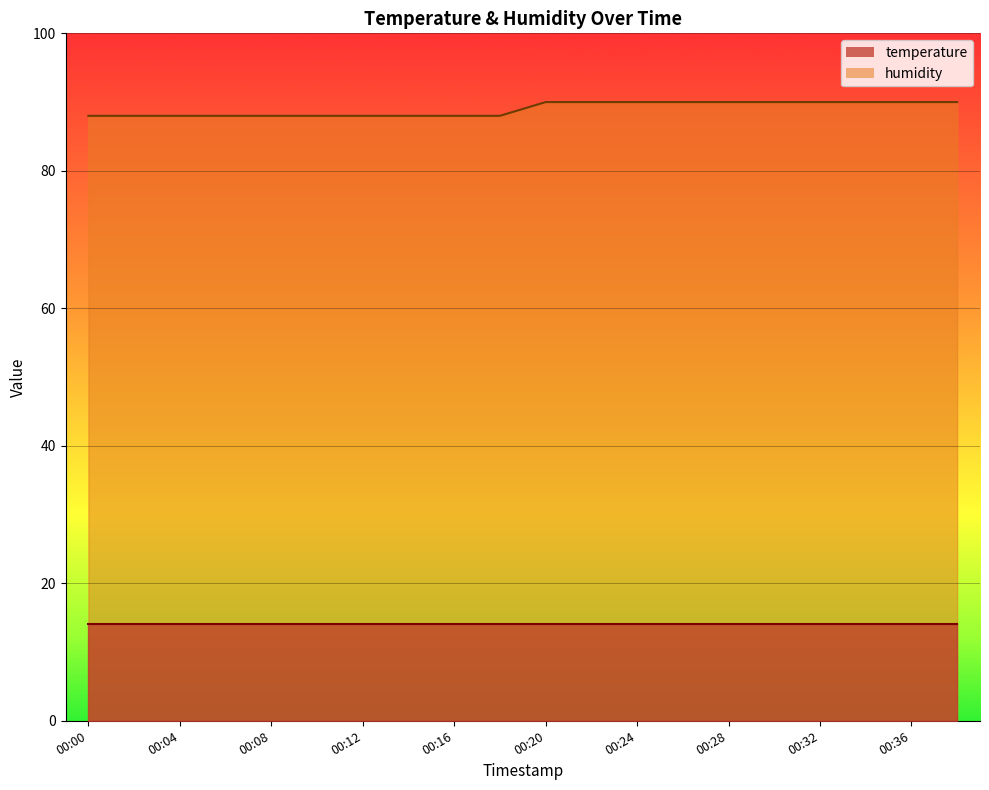

Reading left to right, list all the values displayed in this chart.

88	88	88	88	88	88	88	88	88	88	90	90	90	90	90	90	90	90	90	90